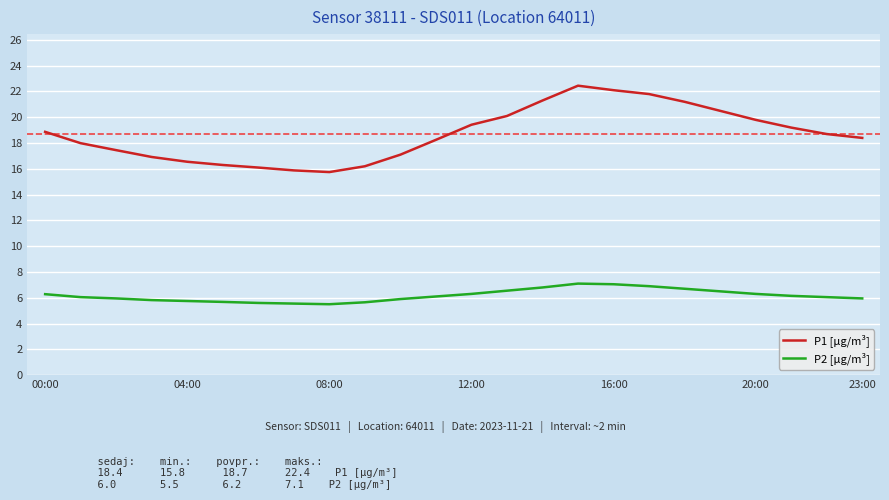

Which series has the largest total across all categories?

P1 [μg/m³]